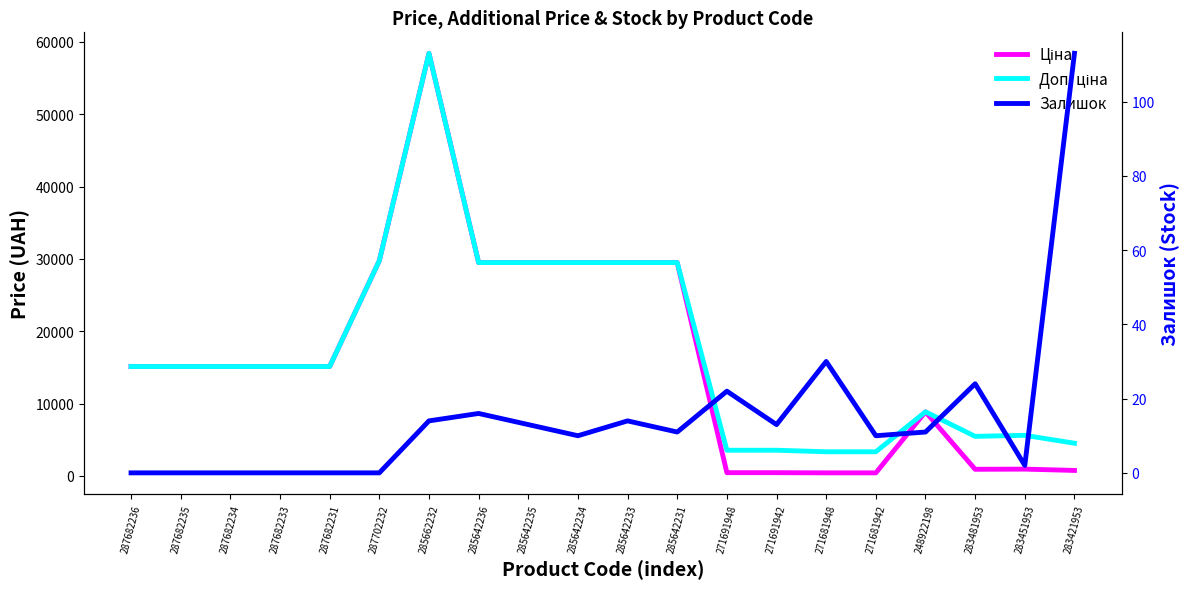

Rank the series by their maximum value, from highest to lowest.

Ціна, Доп. ціна, Залишок